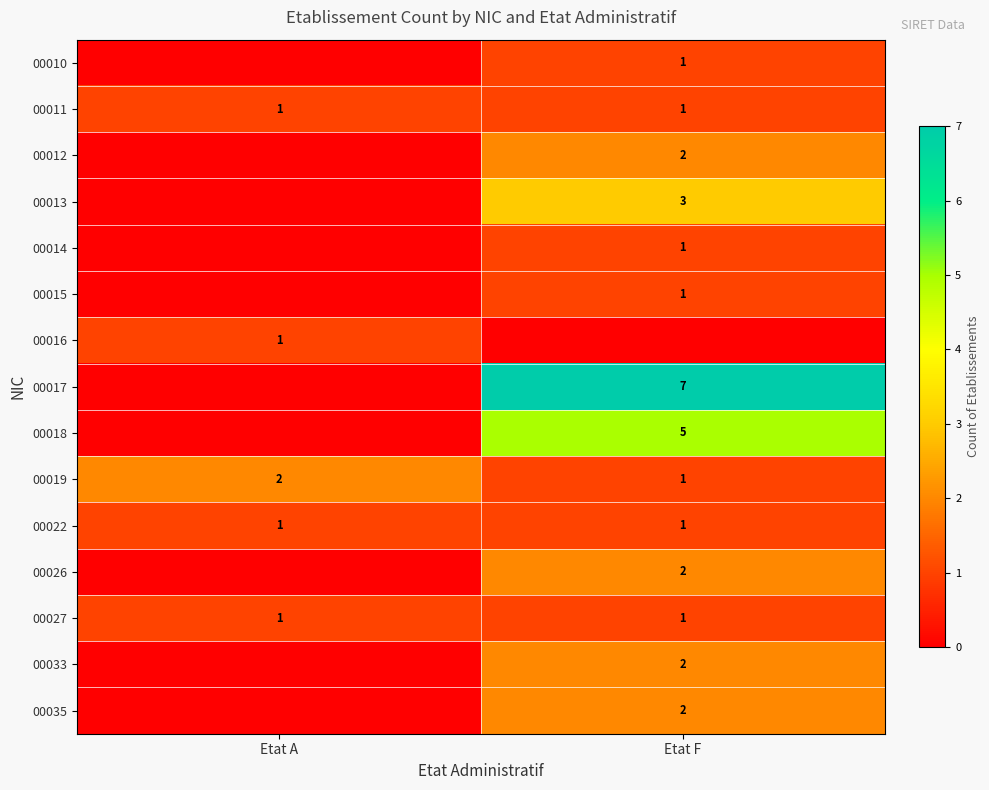

Is it true that 00035 equals 1 at Etat F?

False